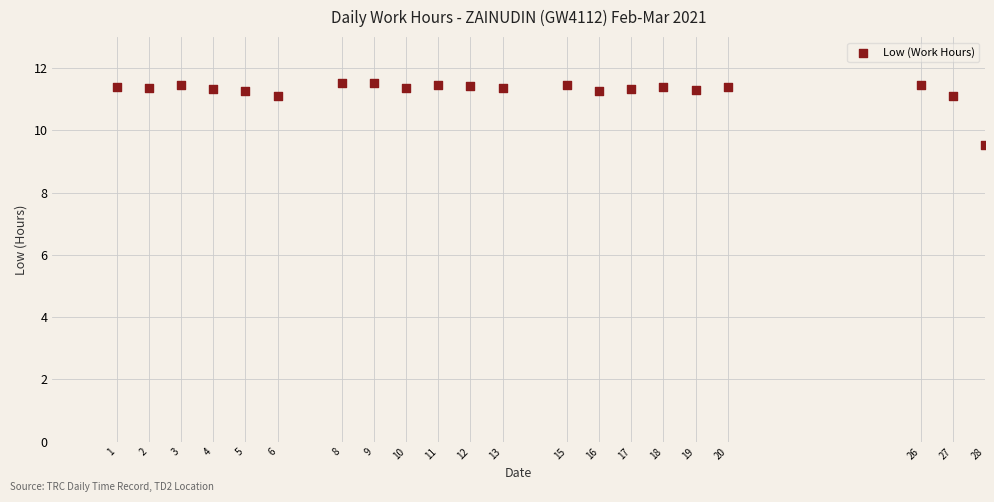

What Y value in the scatter plot is closest to 10?

9.5